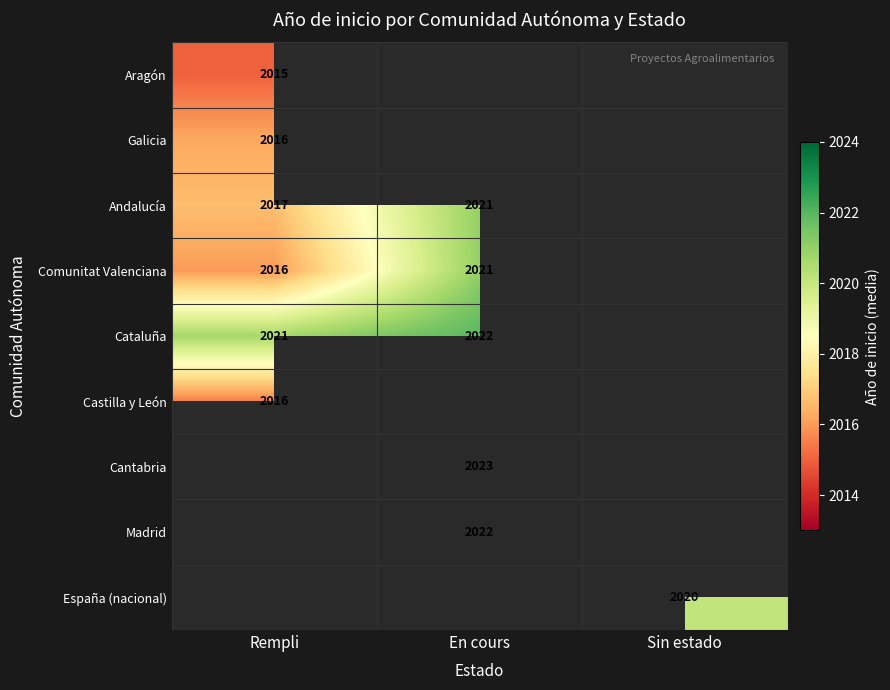

How many distinct data groups are displayed?

9